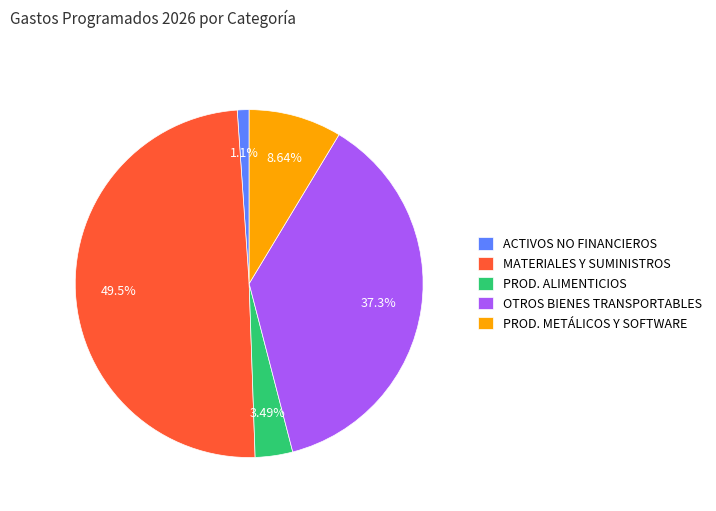

Which category has the biggest portion of the pie?

MATERIALES Y SUMINISTROS